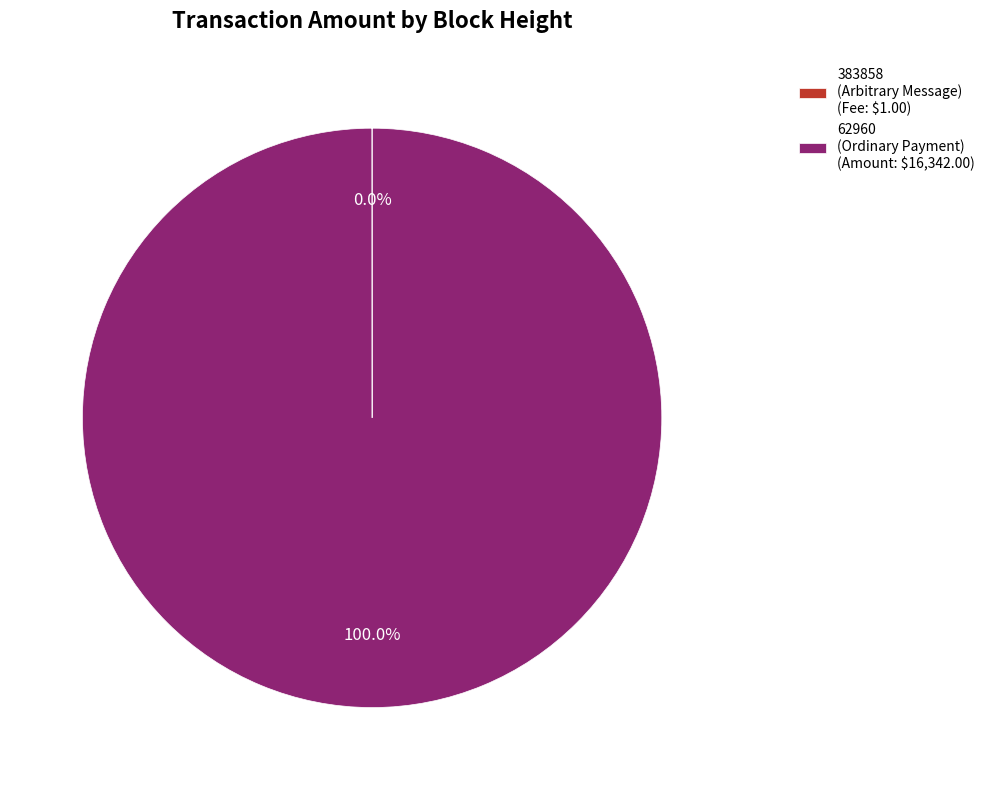

Is 62960 (Ordinary Payment) (Amount: $16,342.00) the majority of the pie?

Yes